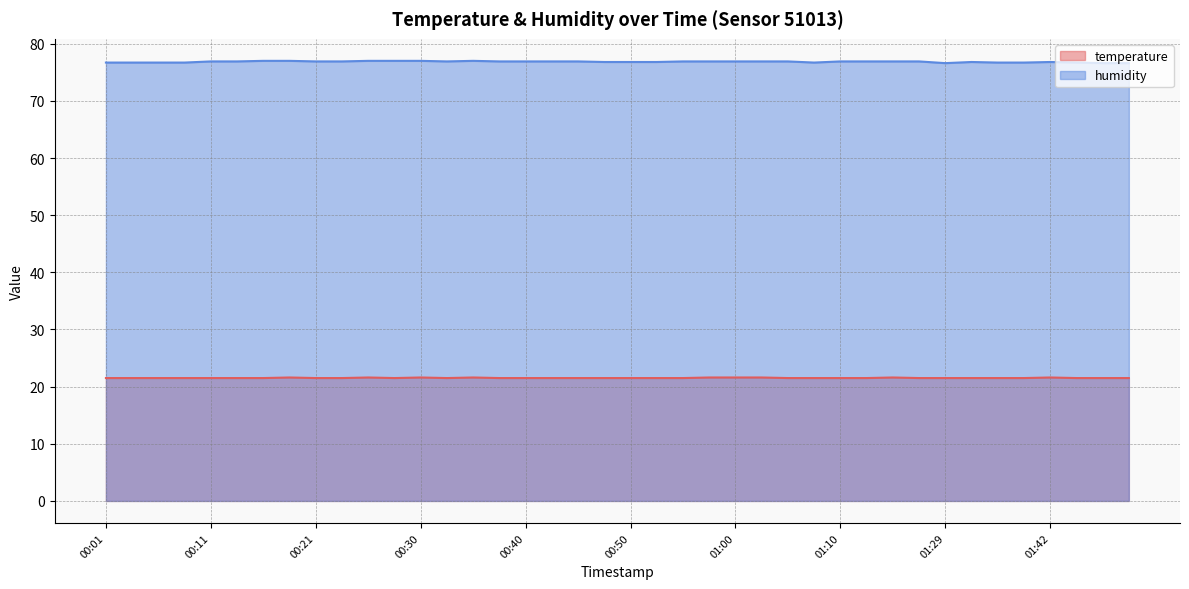

True or false: temperature has more than 2 interior local peaks.

True